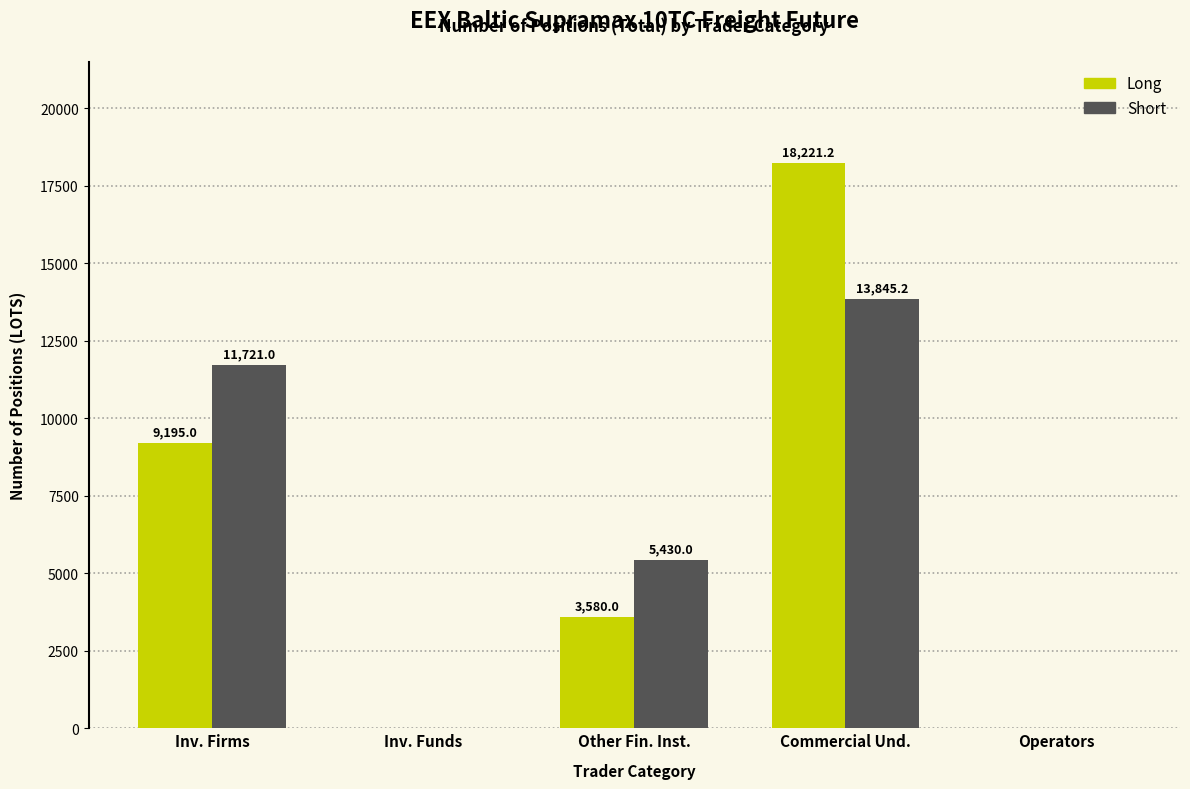

Reading left to right, extract all data points from this chart.

Long: Inv. Firms=9195.0	Inv. Funds=0.0	Other Fin. Inst.=3580.0	Commercial Und.=18221.2	Operators=0.0
Short: Inv. Firms=11721.0	Inv. Funds=0.0	Other Fin. Inst.=5430.0	Commercial Und.=13845.2	Operators=0.0